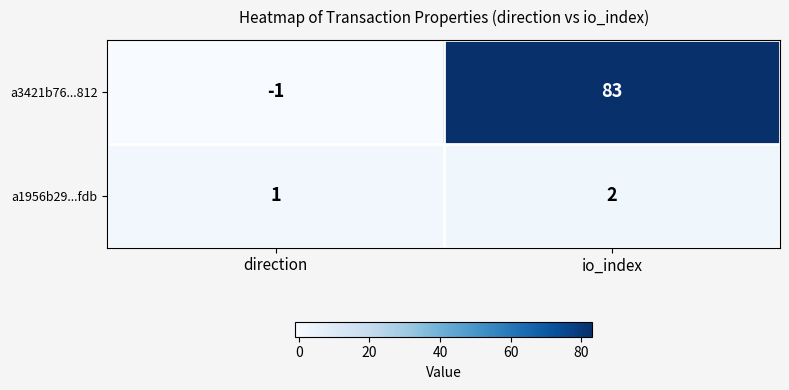

At which label does a3421b76...812 reach its minimum?

direction